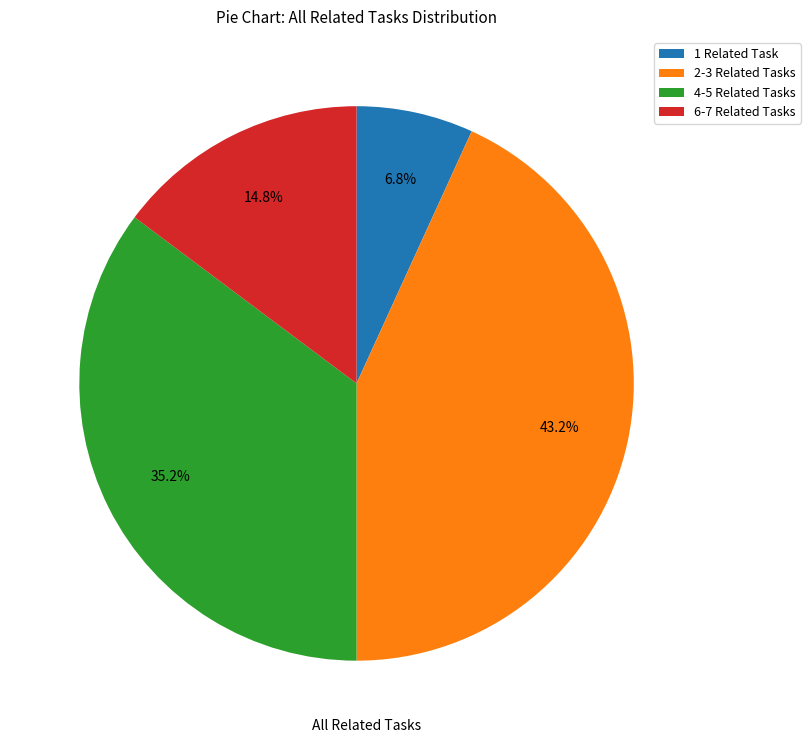

Which has a higher value, 2-3 Related Tasks or 1 Related Task?

2-3 Related Tasks